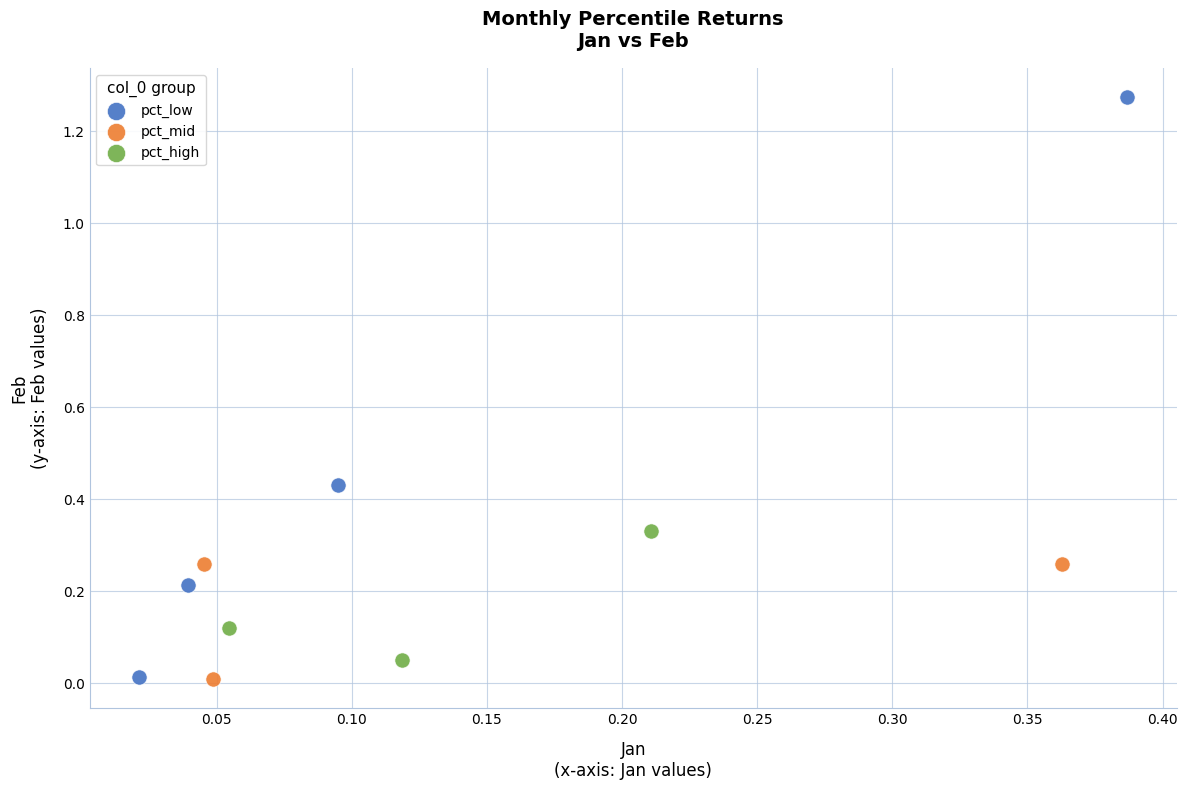

Which series reaches the maximum Y coordinate?

pct_low